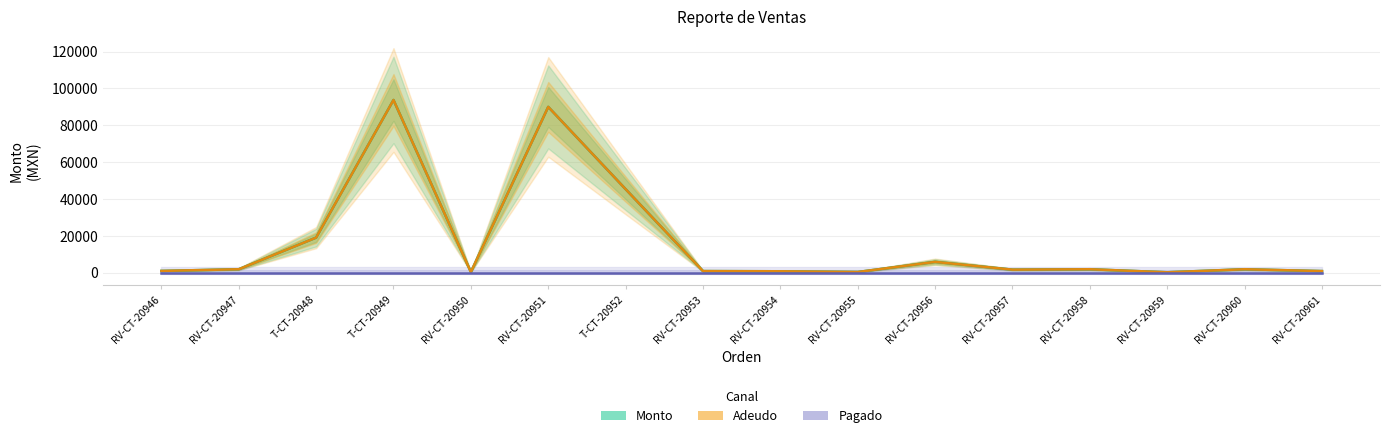

True or false: Monto and Adeudo cross at least once.

False